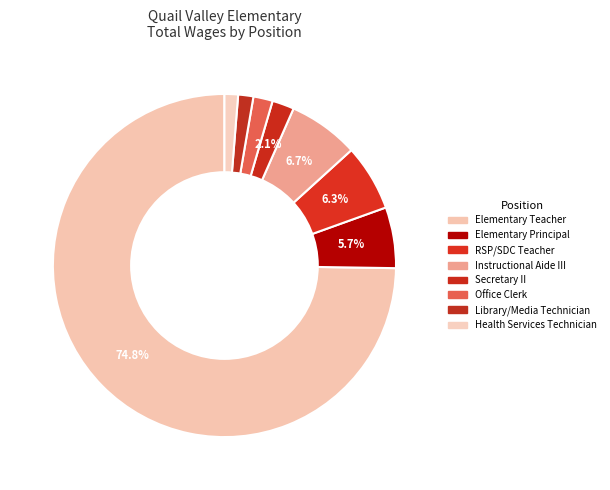

How many slices are in this pie chart?

8